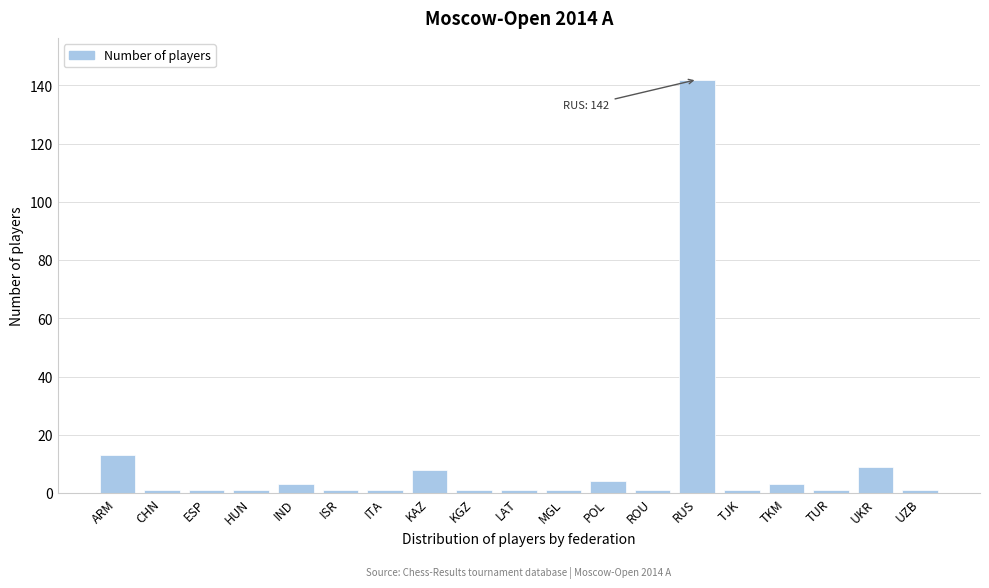

Reading left to right, what are all the values shown in this chart?

13	1	1	1	3	1	1	8	1	1	1	4	1	142	1	3	1	9	1